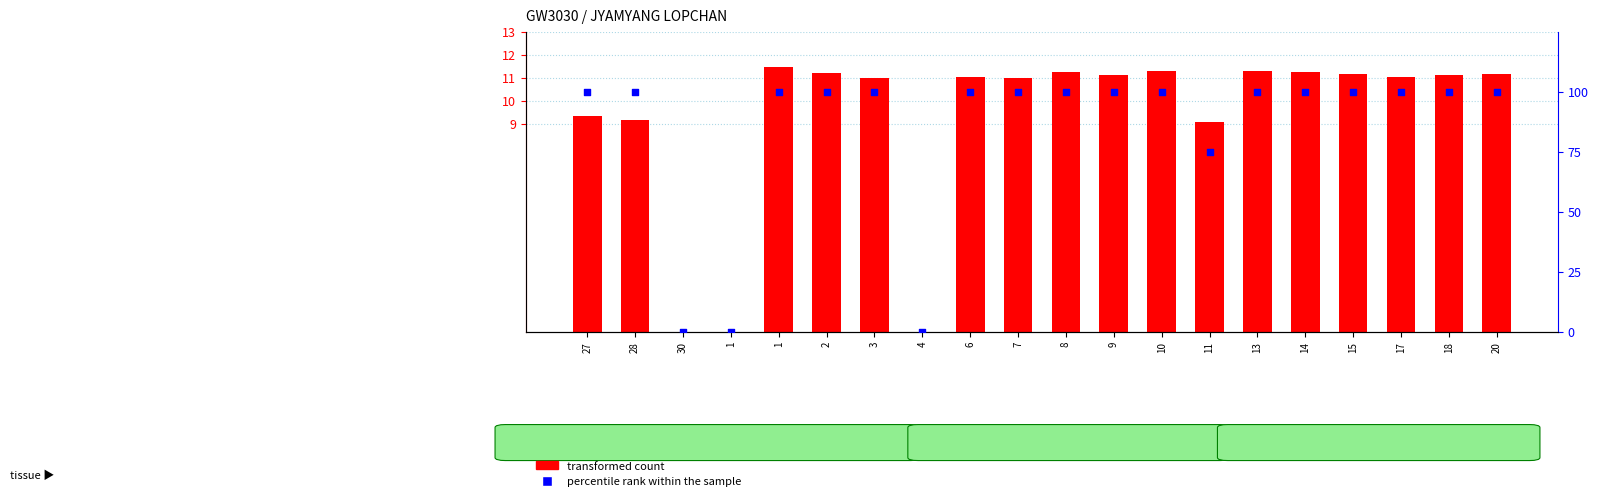

Is the value of percentile rank within the sample at 9 greater than the value of transformed count at 1?

Yes